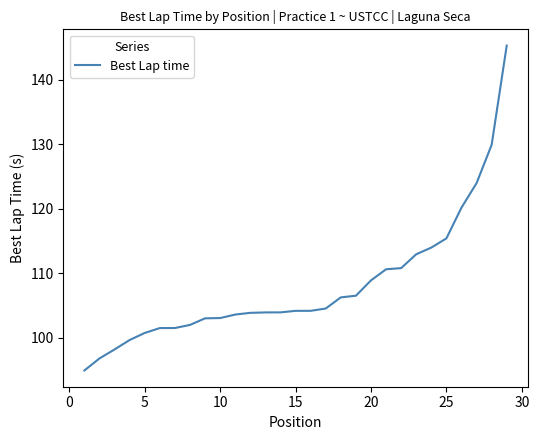

What is the difference between the maximum and minimum values?

50.4